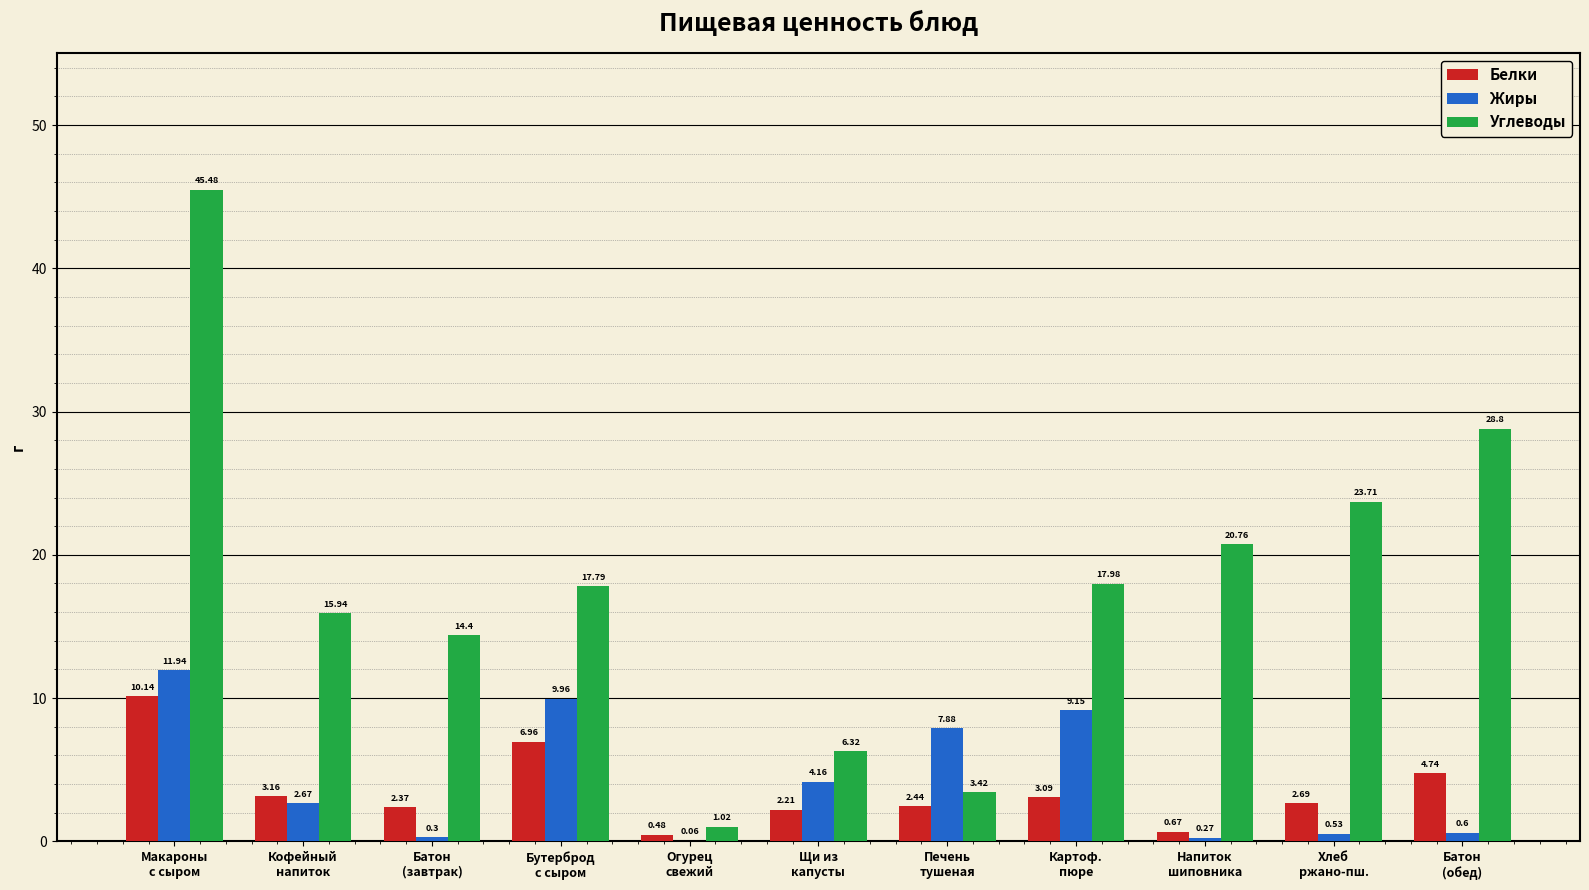

Which label corresponds to the largest value in the chart?

Макароны
с сыром